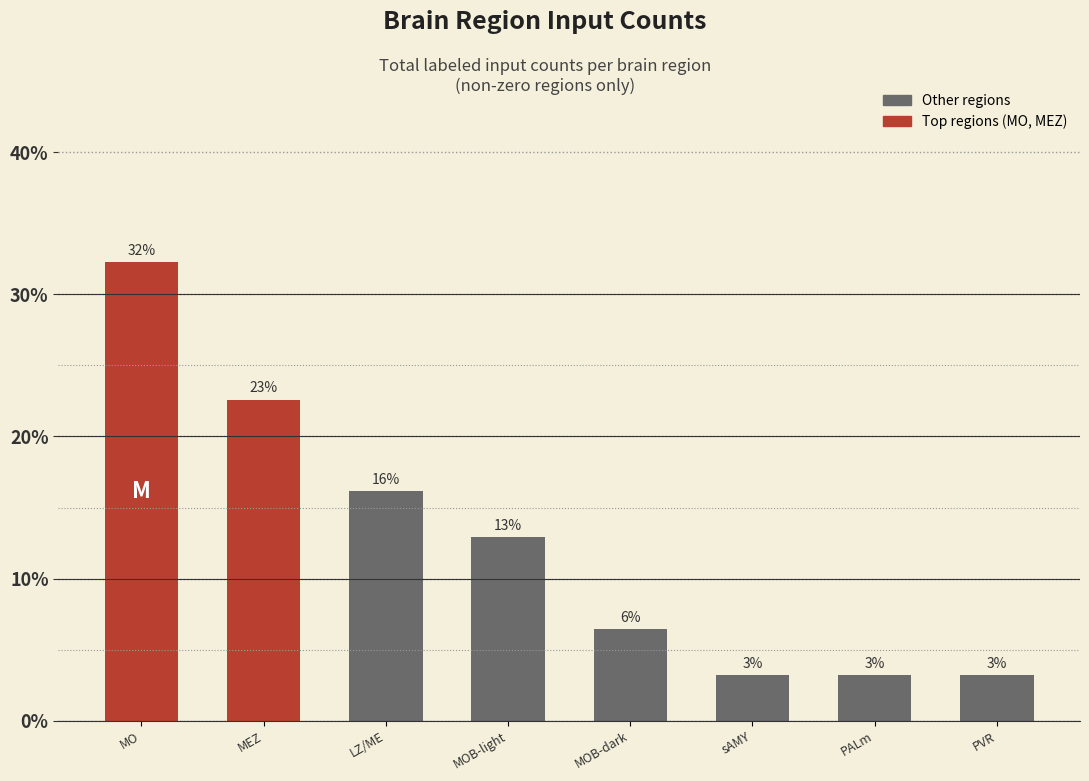

What is the label of the 8th bar from the right?

MO